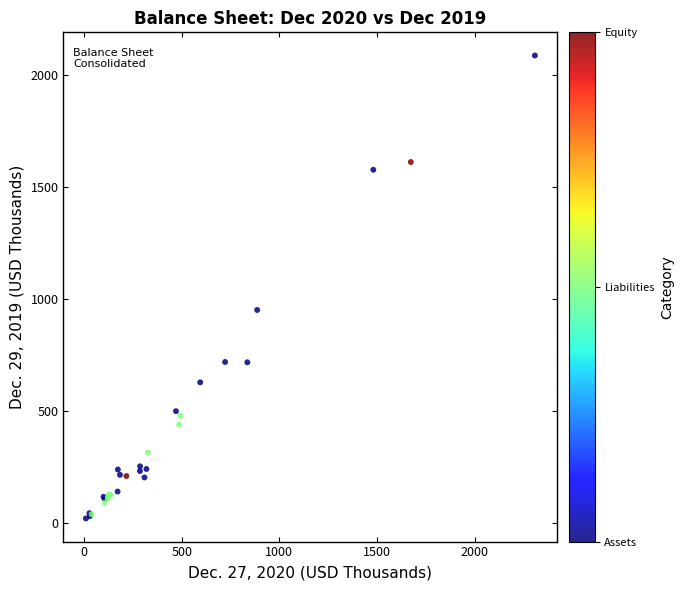

What Y value in the scatter plot is closest to 1053?

950.9